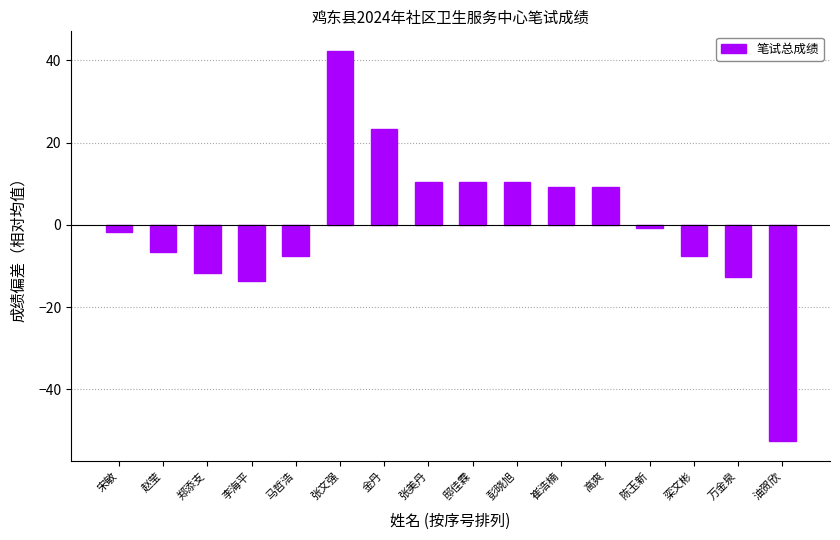

What is the sum of the values at 李海平 and 马哲浩?

-21.4